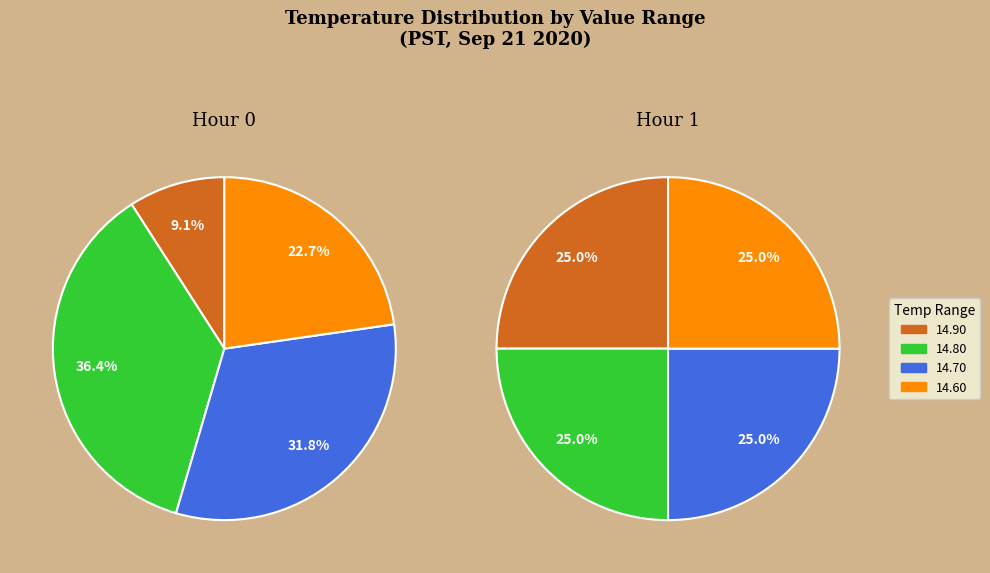

Is 5 the majority of the pie?

No